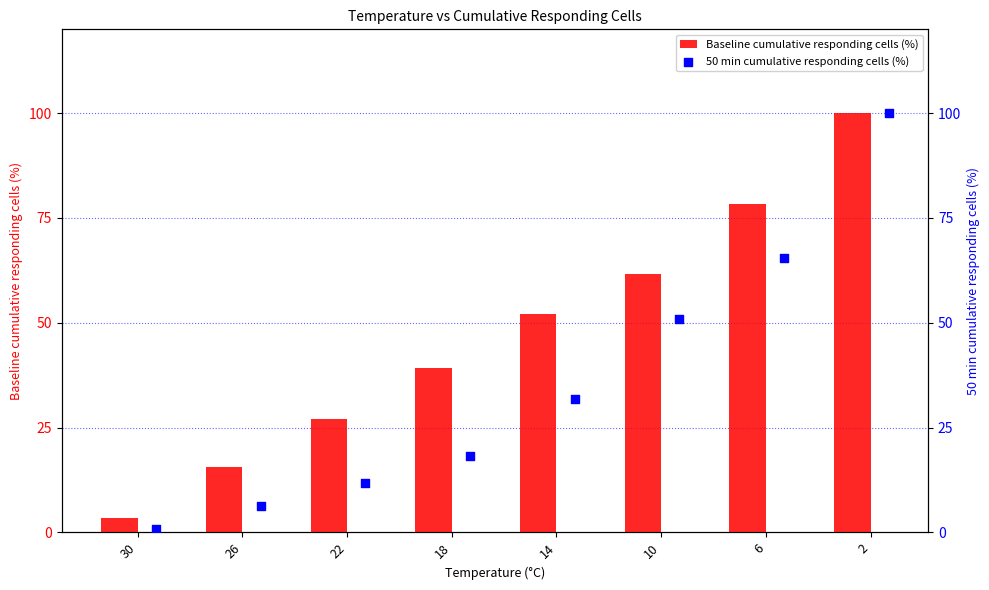

What are all the series names shown in the legend?

Baseline cumulative responding cells (%), 50 min cumulative responding cells (%)